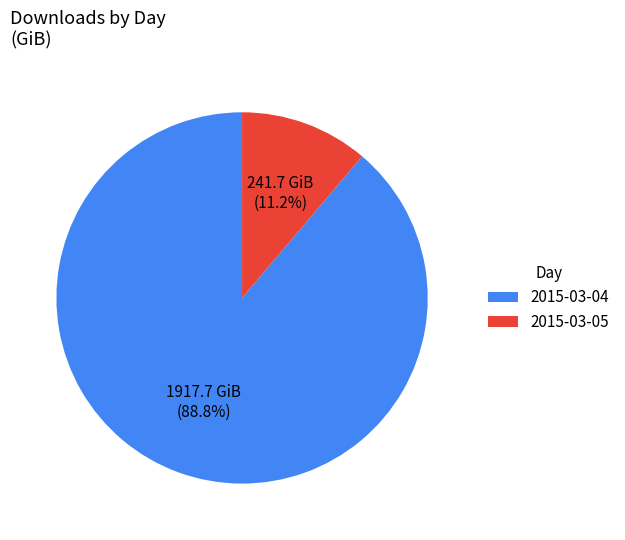

What percentage is the 2015-03-04 slice, to the nearest percent?

89%